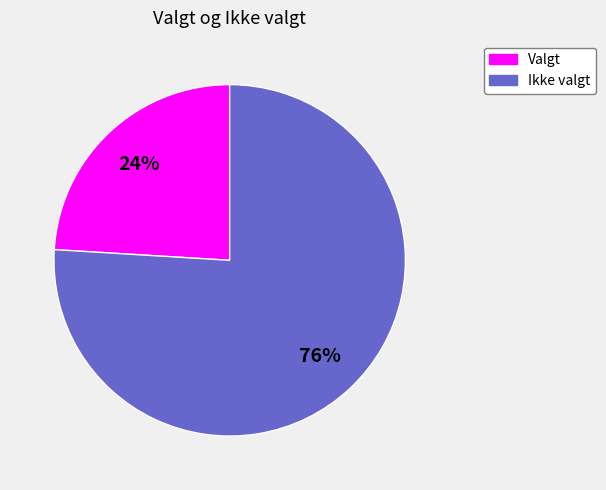

To the nearest percent, what is the difference between the largest and smallest slice percentages?

52%